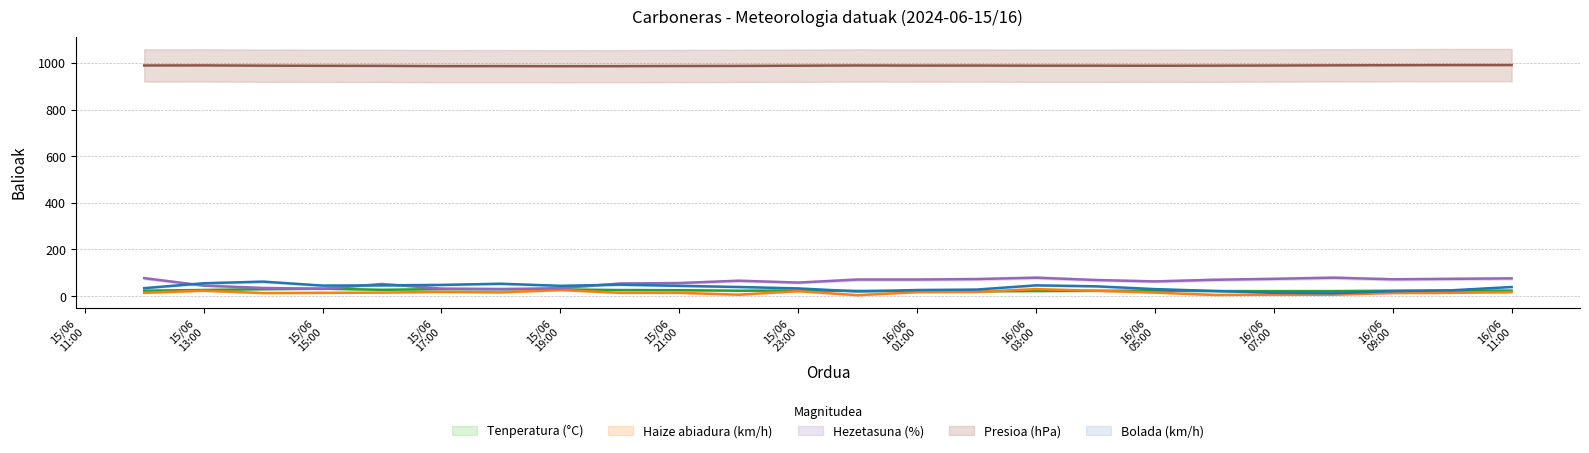

Does the chart display data point markers on the line(s)?

No